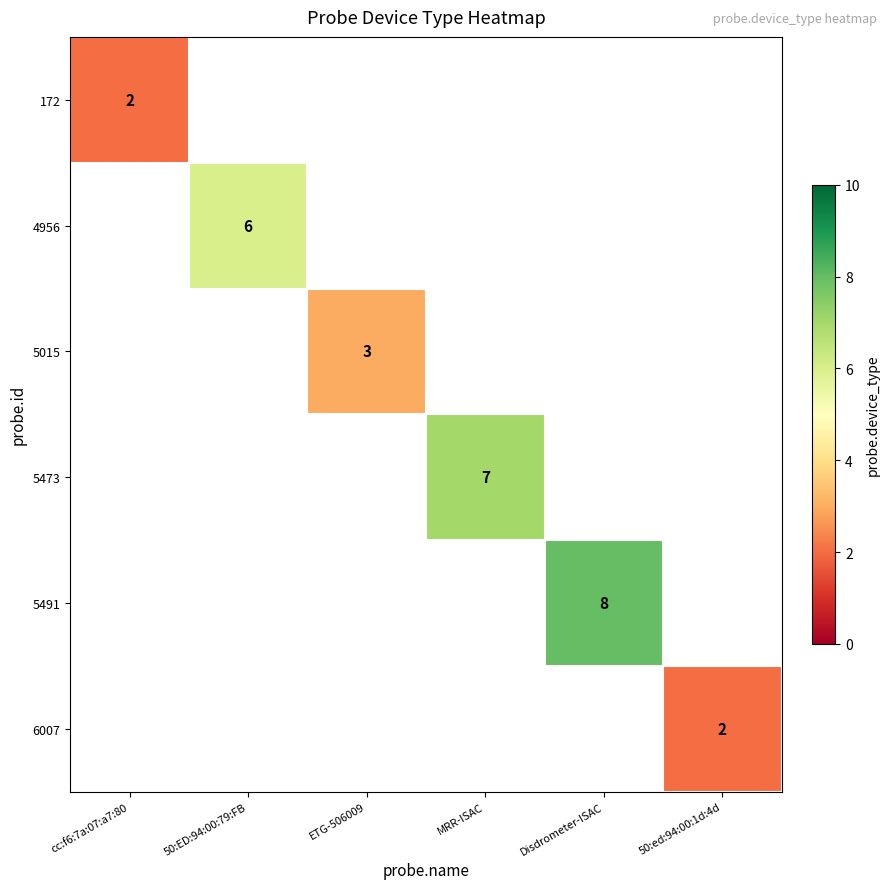

The value of 5473 at MRR-ISAC is 7. True or false?

True